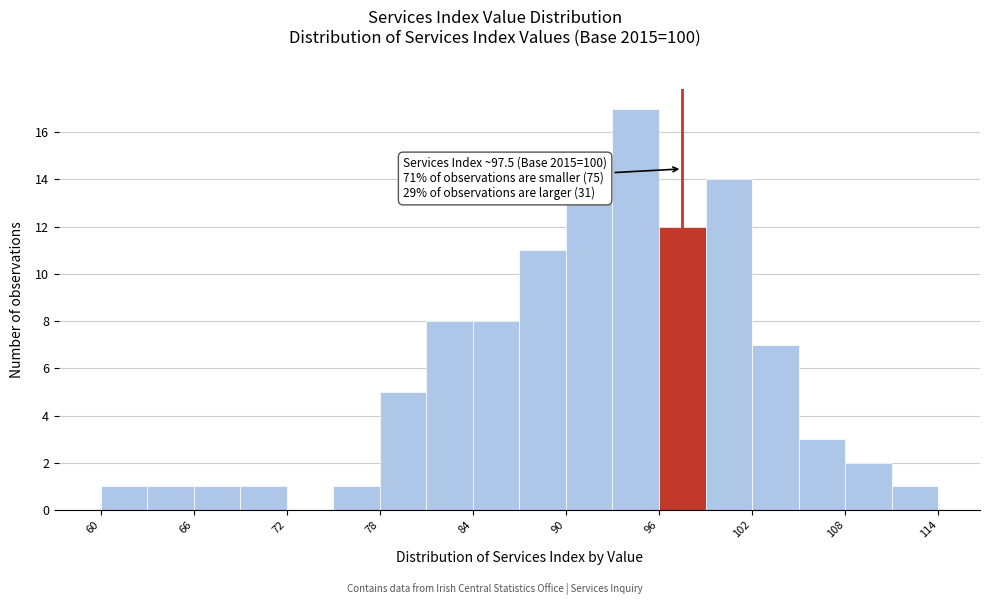

Read against the x-axis, roughly where is the centre of the tallest bar?

95